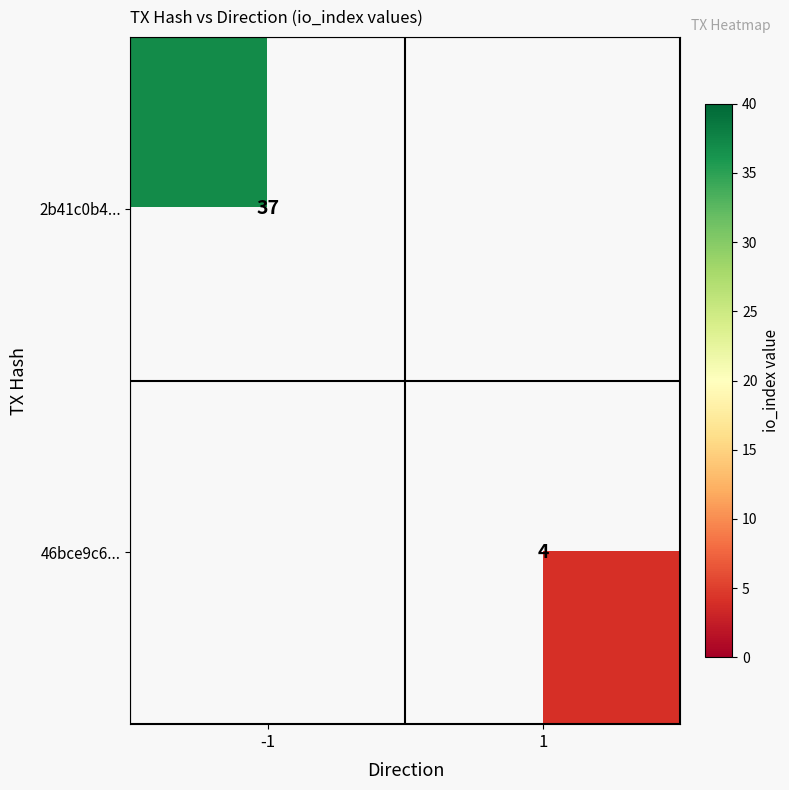

Count the number of data series in this chart.

2